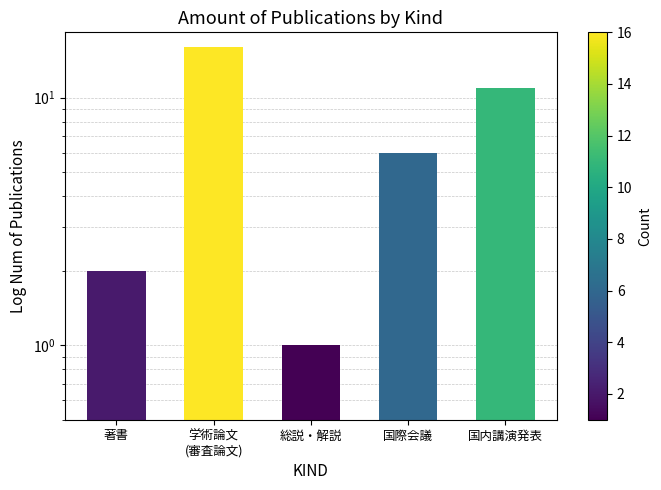

What is the label of the 1st bar from the left?

著書